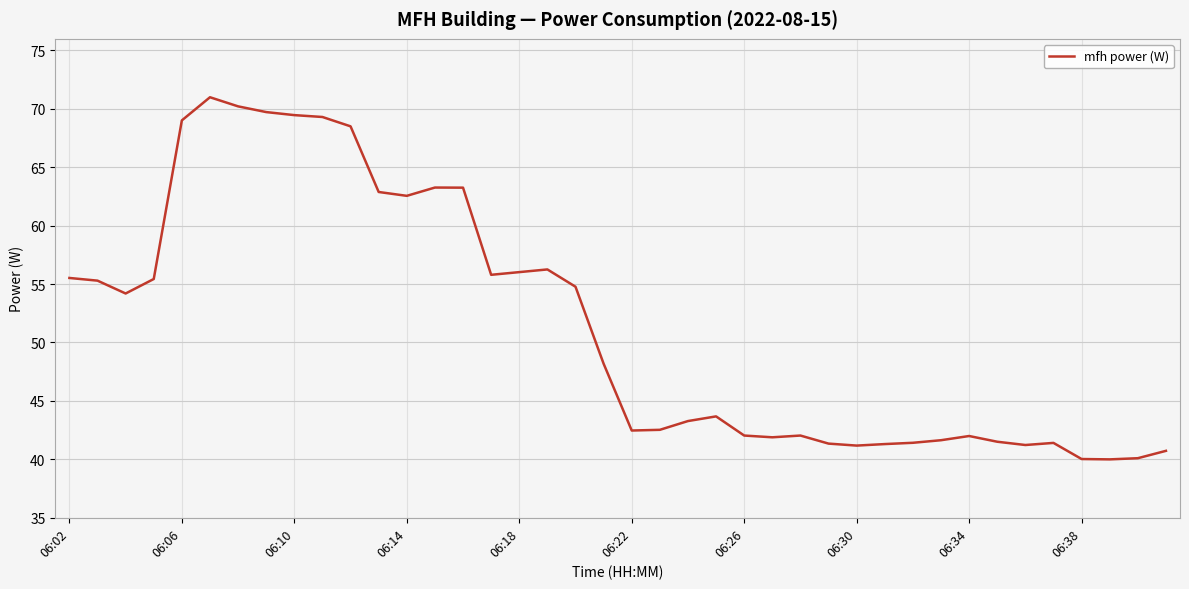

What is the difference between the maximum and minimum values?

31.0